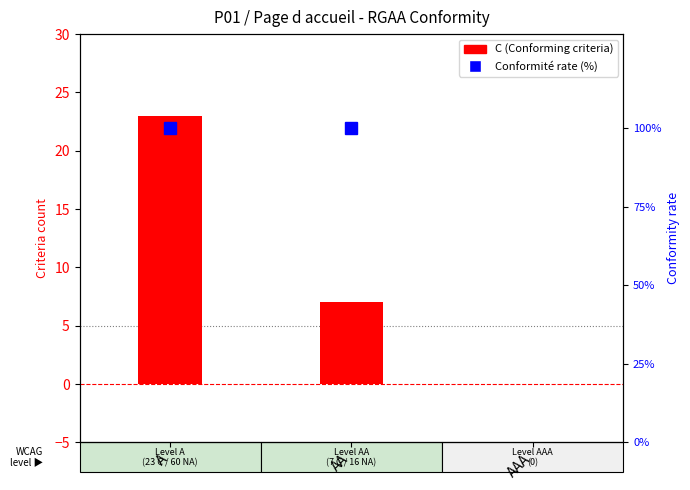

What is the difference between the maximum and minimum values in the C (Conforming) series?

23